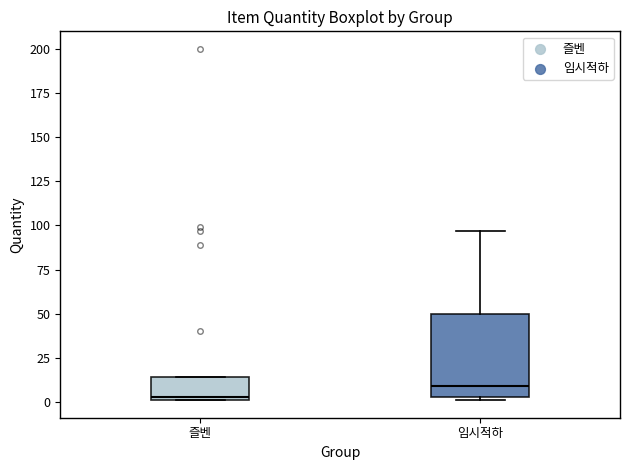

Which box is the tallest, from its lower edge to its upper edge?

임시적하